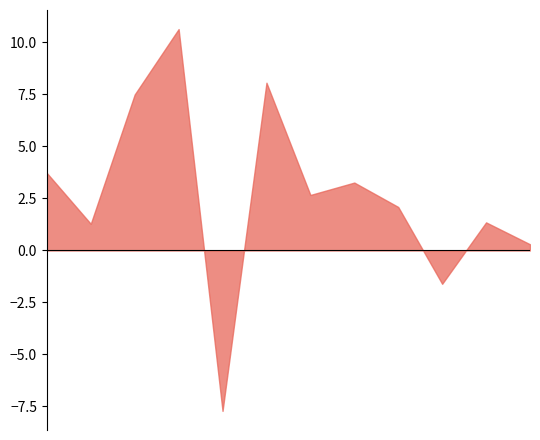

What is the difference between the maximum and minimum values?

18.4